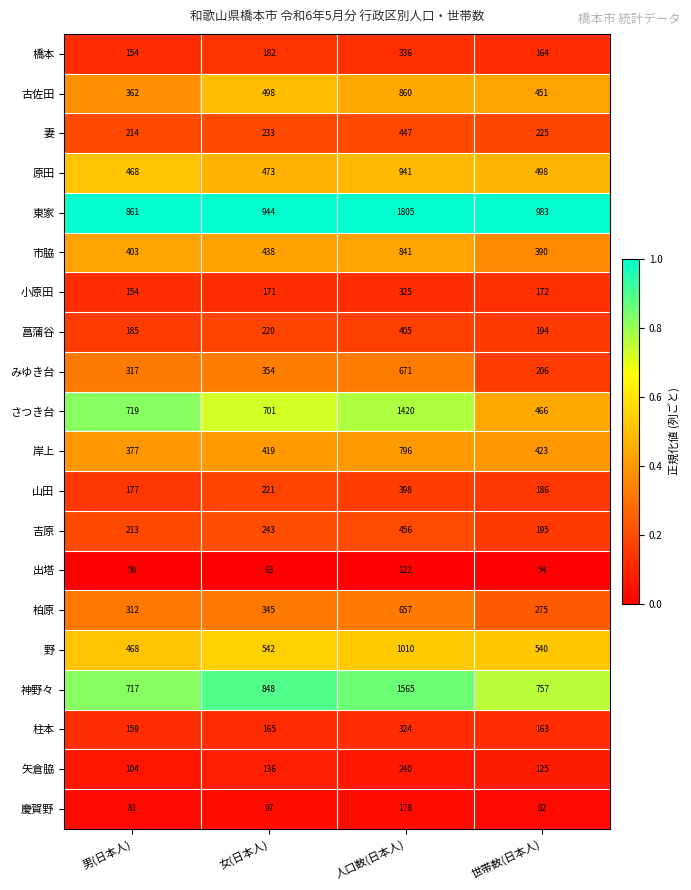

Between 男(日本人) and 世帯数(日本人), which series saw the biggest shift?

さつき台